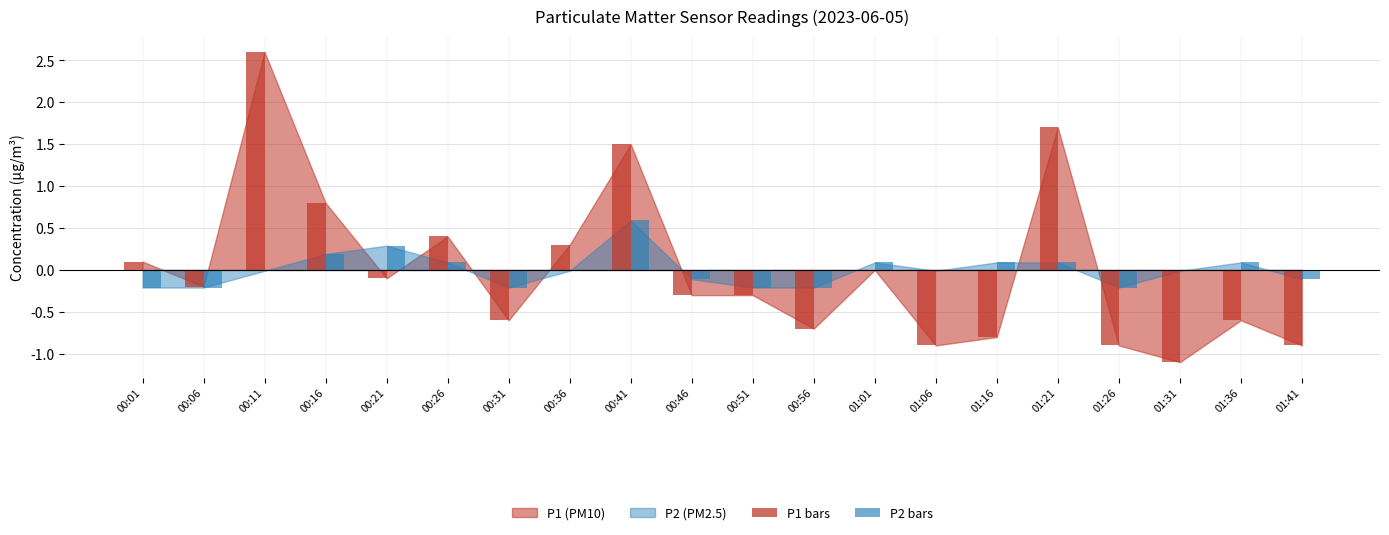

Which series has the largest range (max minus min)?

P1 bars